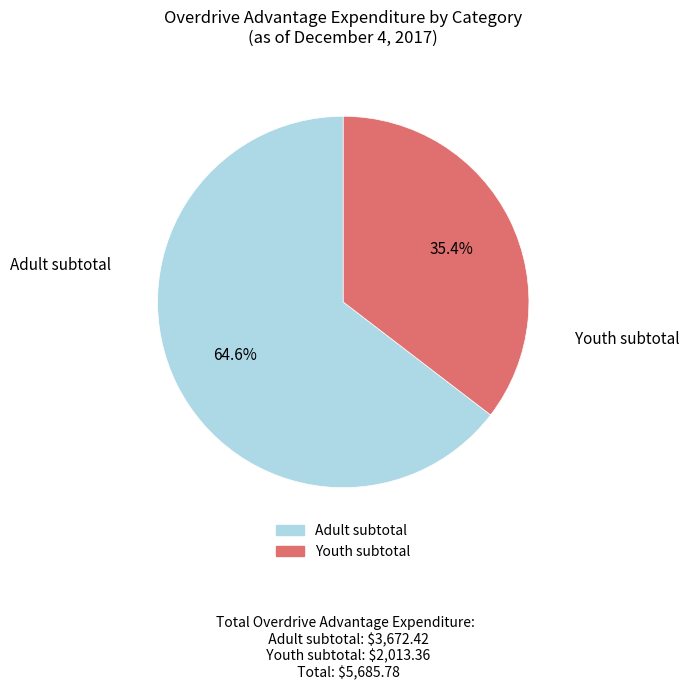

Which slice is the smallest?

Youth subtotal